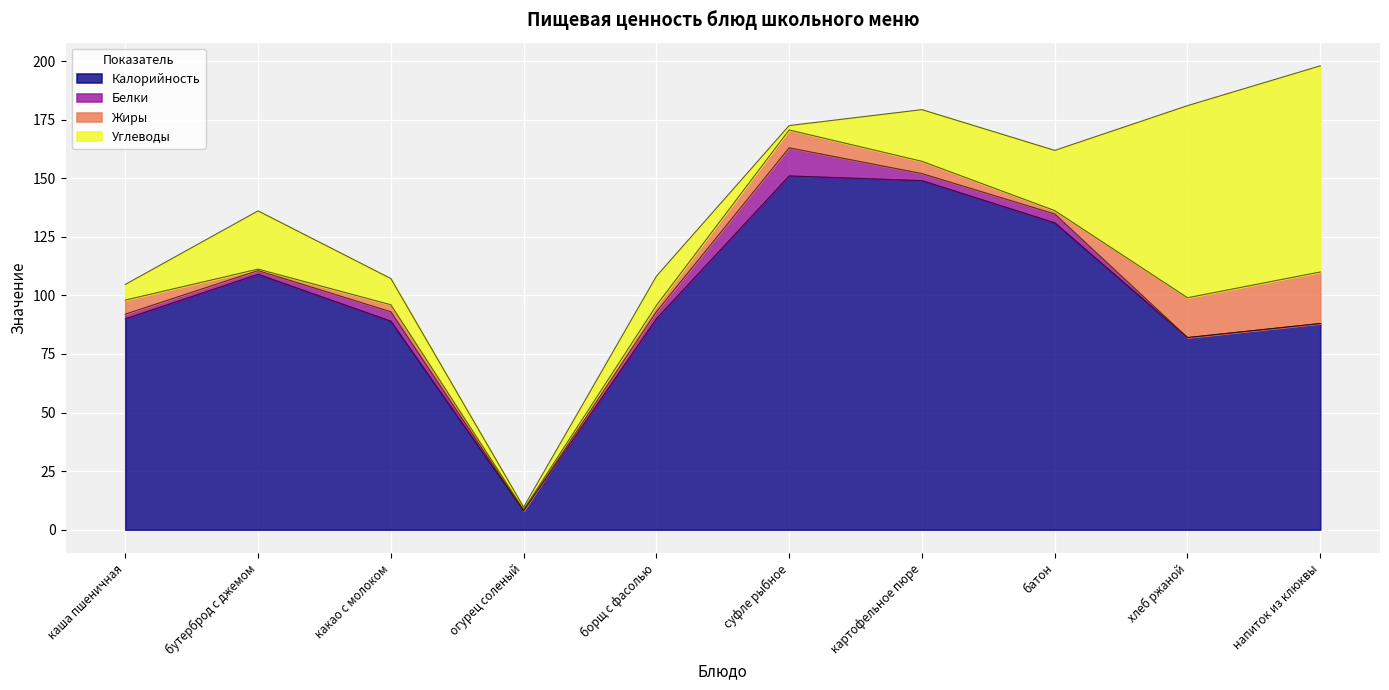

Reading left to right, what are all the values shown in this chart?

Калорийность: каша пшеничная=90.0	бутерброд с джемом=109.0	какао с молоком=89.0	огурец соленый=8.0	борщ с фасолью=90.0	суфле рыбное=151.0	картофельное пюре=149.0	батон=131.0	хлеб ржаной=82.0	напиток из клюквы=88.0
Белки: каша пшеничная=2.0	бутерброд с джемом=1.6	какао с молоком=4.0	огурец соленый=0.0	борщ с фасолью=3.0	суфле рыбное=12.0	картофельное пюре=3.0	батон=3.8	хлеб ржаной=0.0	напиток из клюквы=0.0
Жиры: каша пшеничная=6.0	бутерброд с джемом=0.6	какао с молоком=3.0	огурец соленый=0.6	борщ с фасолью=2.7	суфле рыбное=7.6	картофельное пюре=5.2	батон=1.4	хлеб ржаной=17.0	напиток из клюквы=22.0
Углеводы: каша пшеничная=6.7	бутерброд с джемом=24.9	какао с молоком=11.2	огурец соленый=1.0	борщ с фасолью=12.5	суфле рыбное=1.9	картофельное пюре=22.1	батон=25.7	хлеб ржаной=82.0	напиток из клюквы=88.0